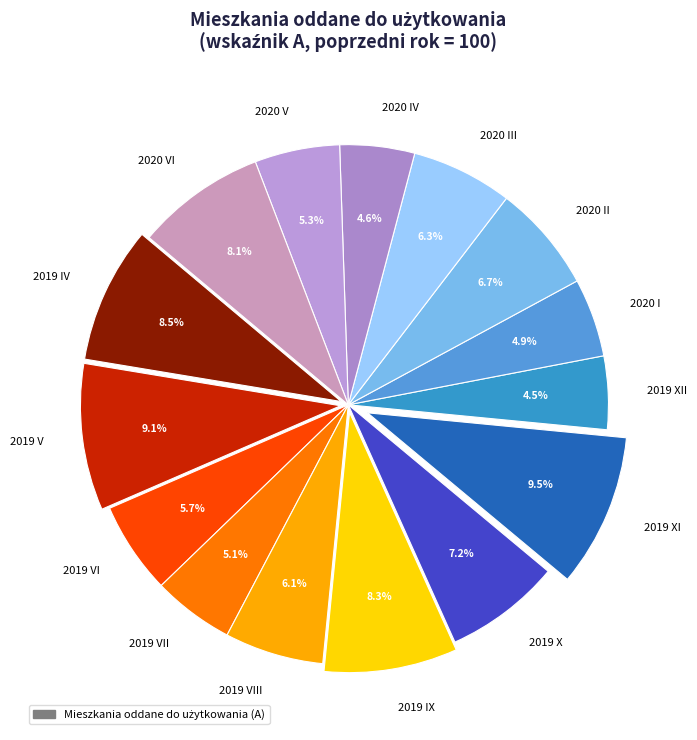

Between 2020 V and 2019 XII, which is larger?

2020 V